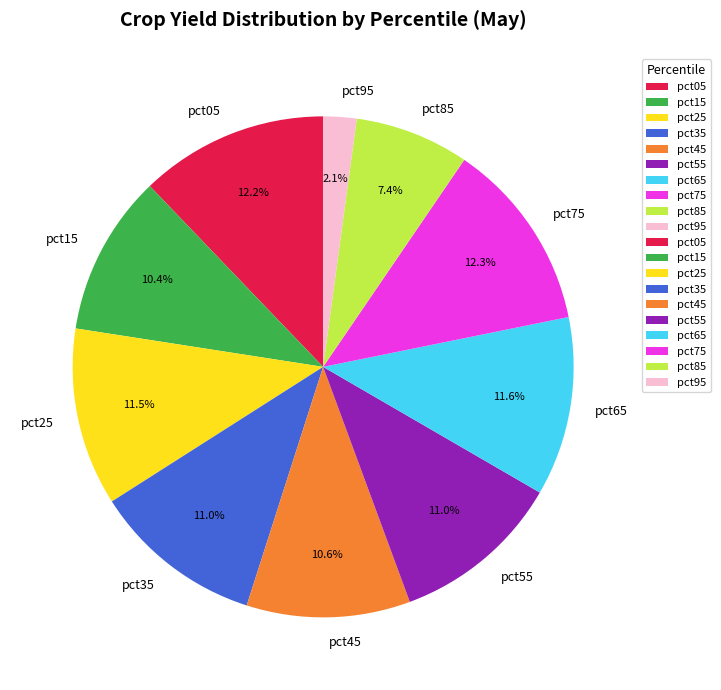

What is the smallest slice in the pie chart?

pct95